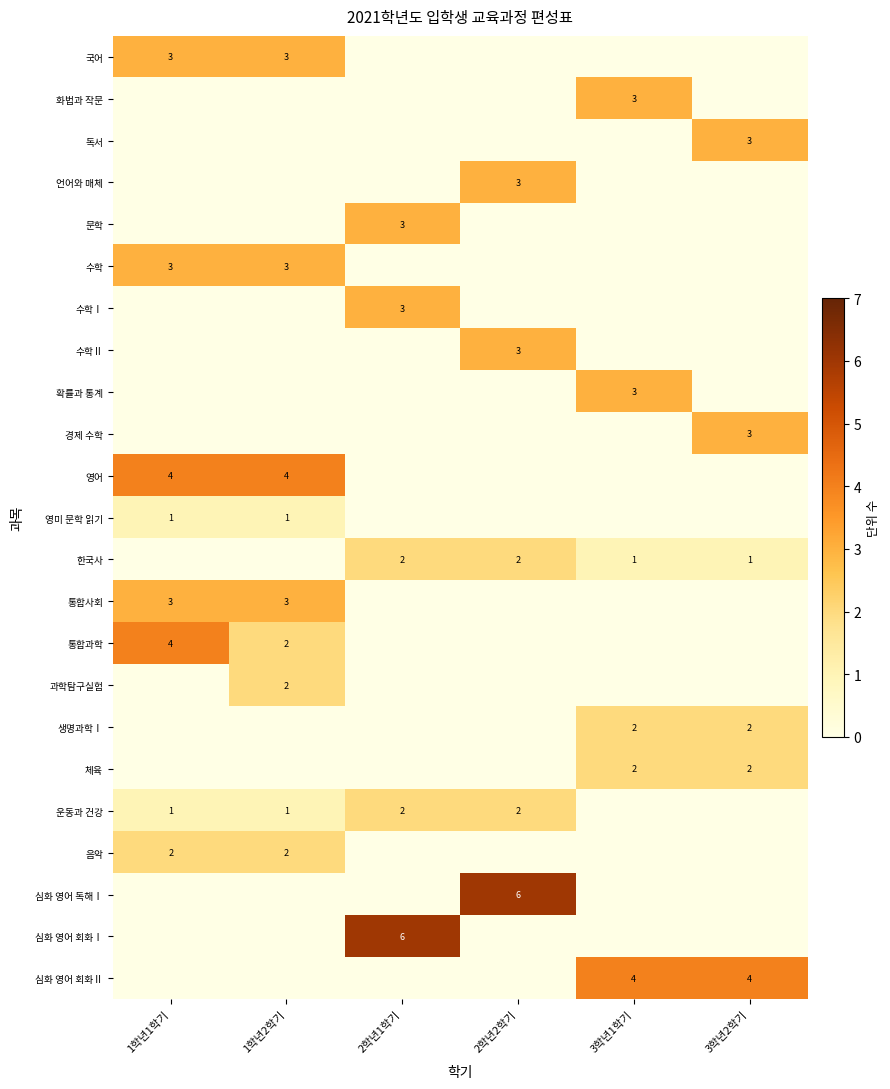

Which category has the lowest value across all series?

2학년1학기